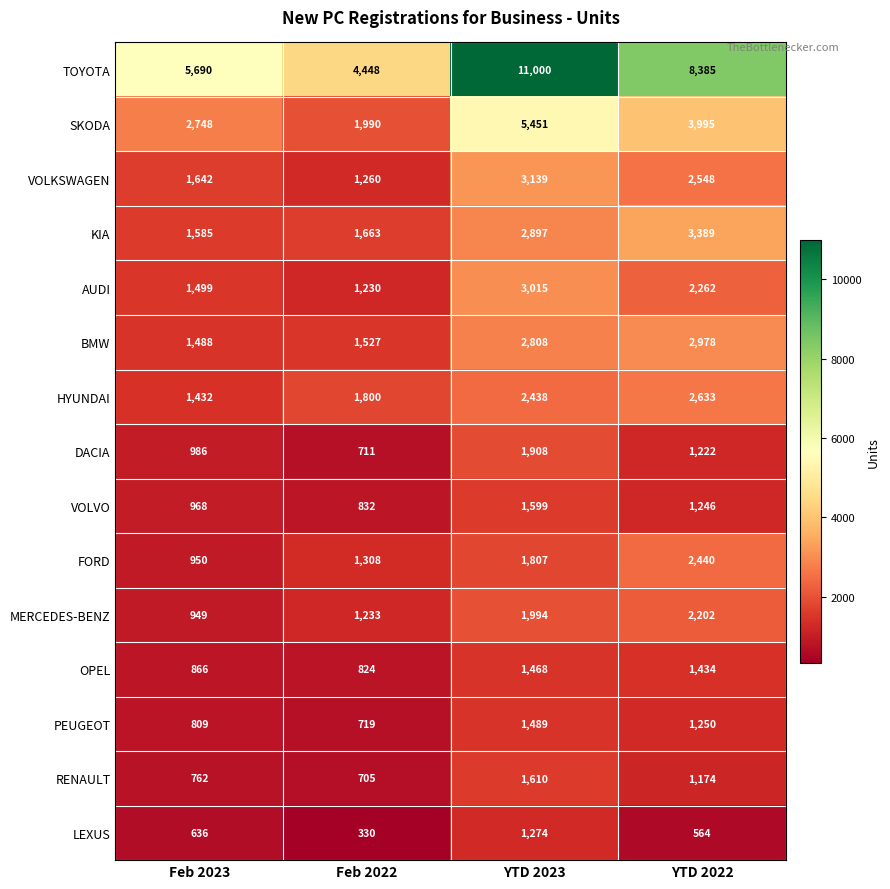

Count the number of data series in this chart.

15